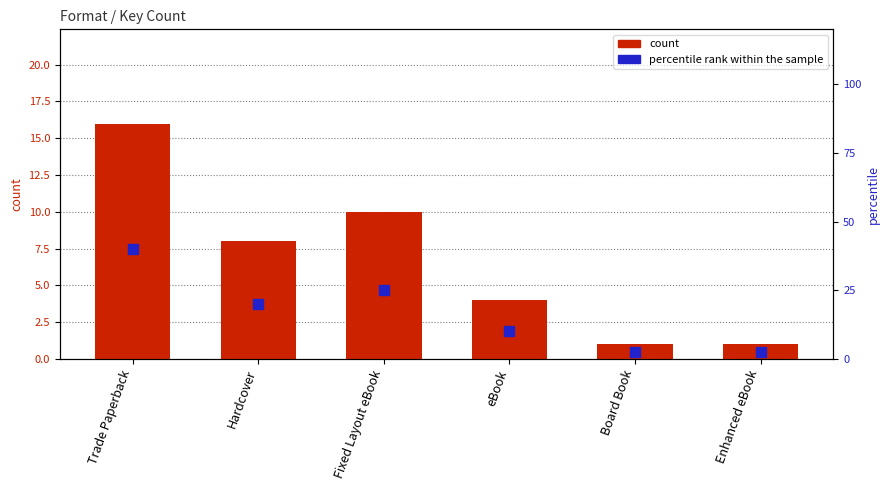

At how many categories does at least one series exceed 35?

1